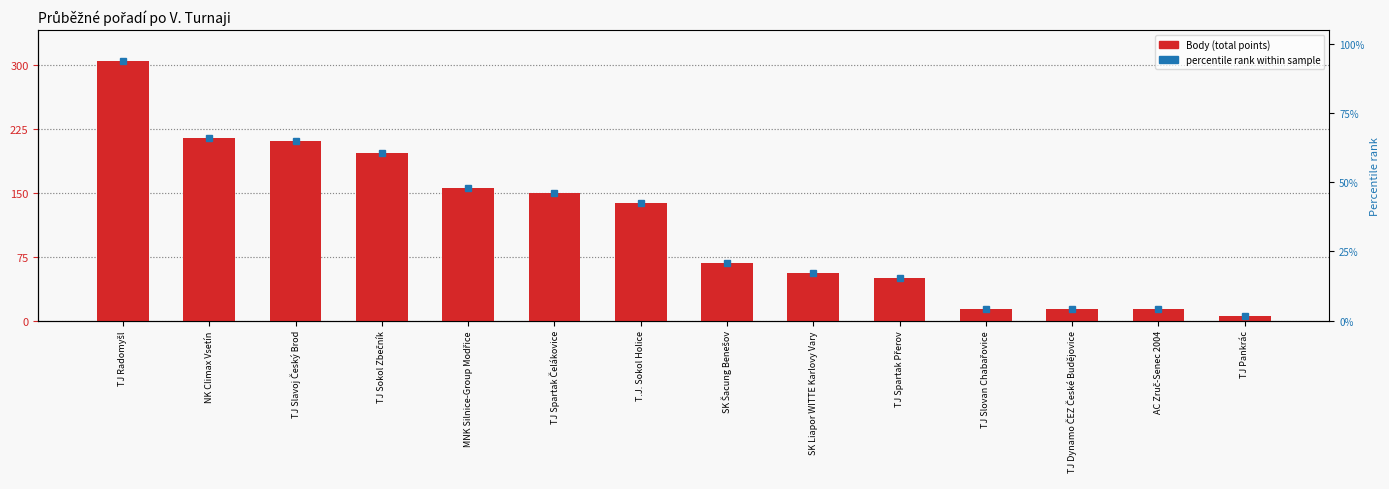

What is the difference between the values at NK Climax Vsetín and AC Zruč-Senec 2004?

201